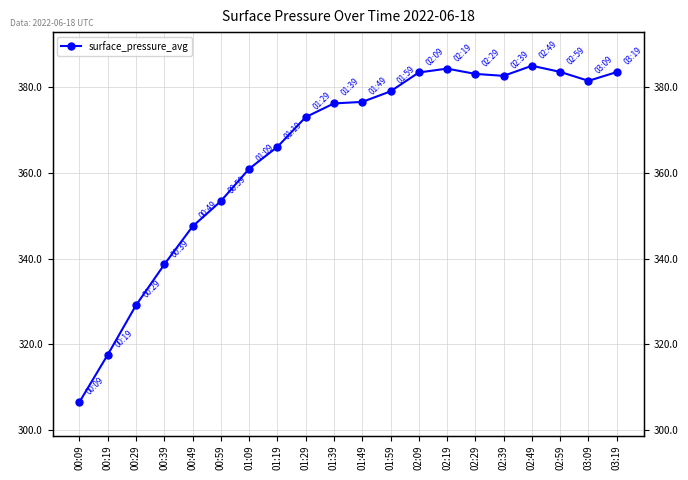

Where is the first local maximum?

02:19